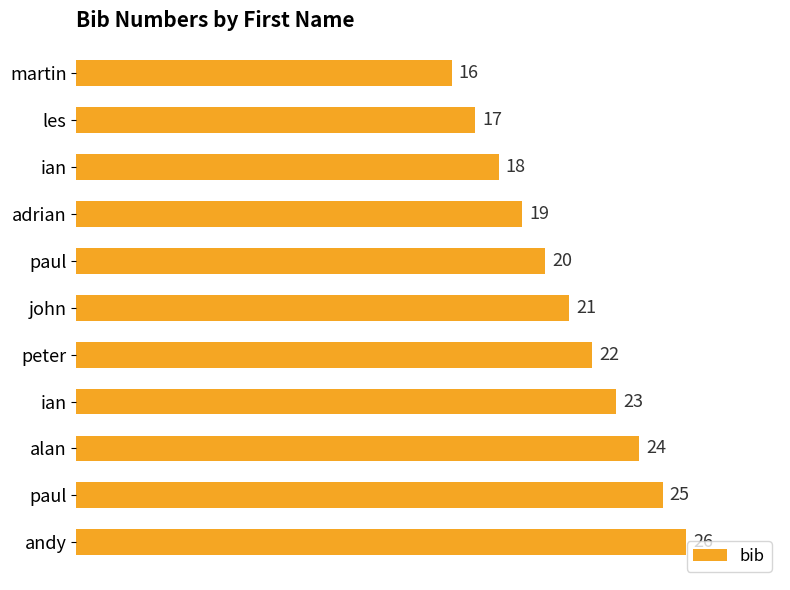

How many data points are less than 21?

5